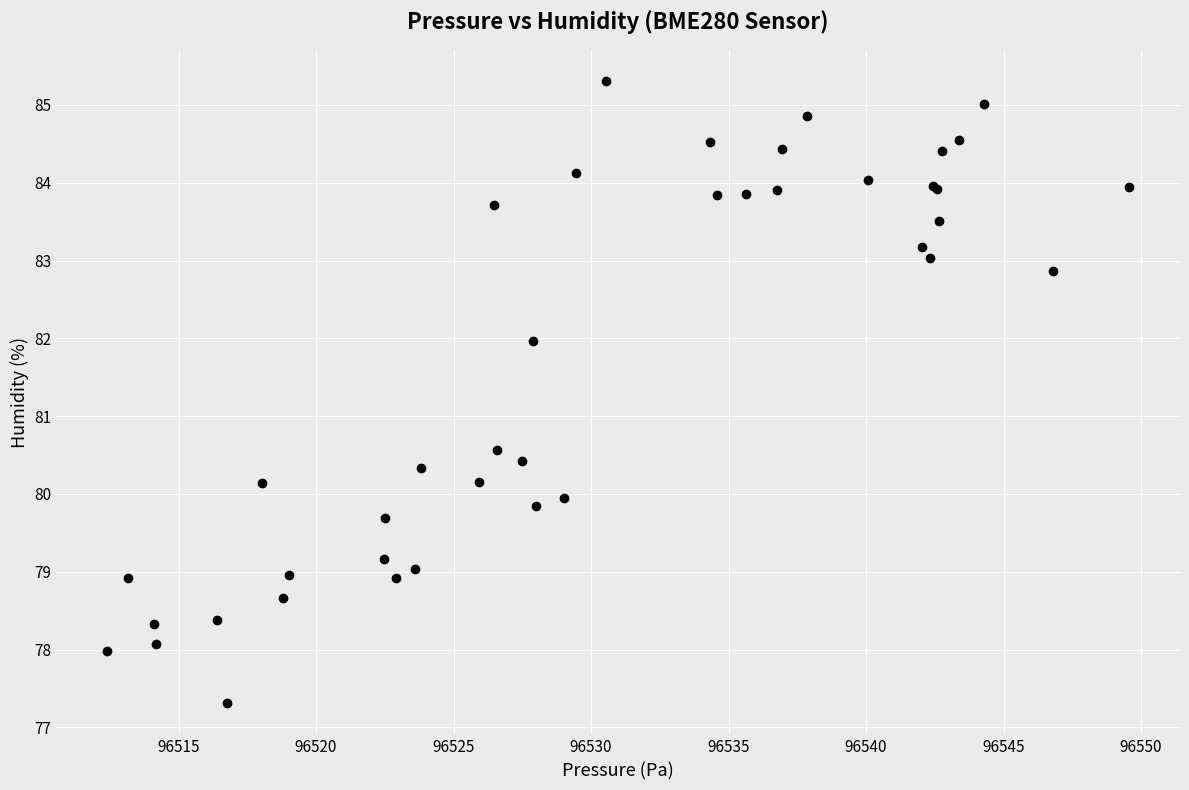

What Y value in the scatter plot is closest to 81?

80.6